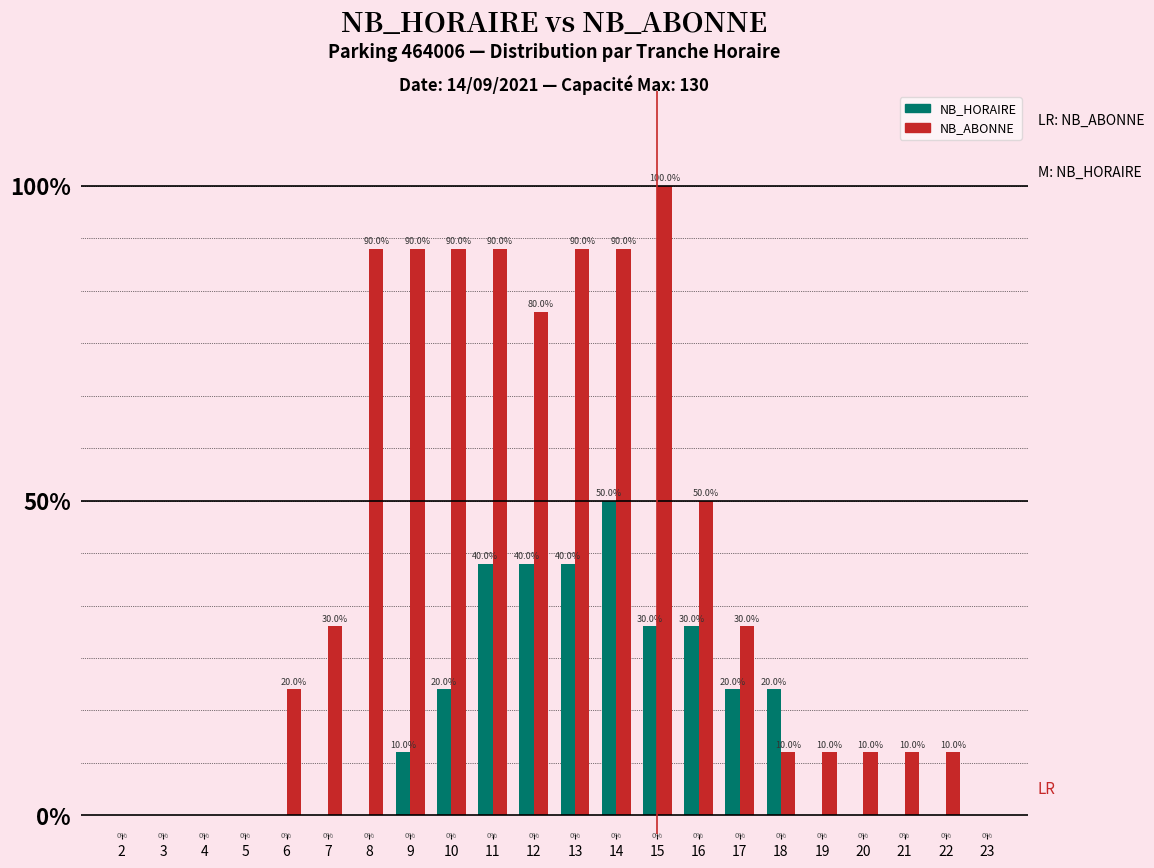

At which label is NB_ABONNE closest to 50?

16